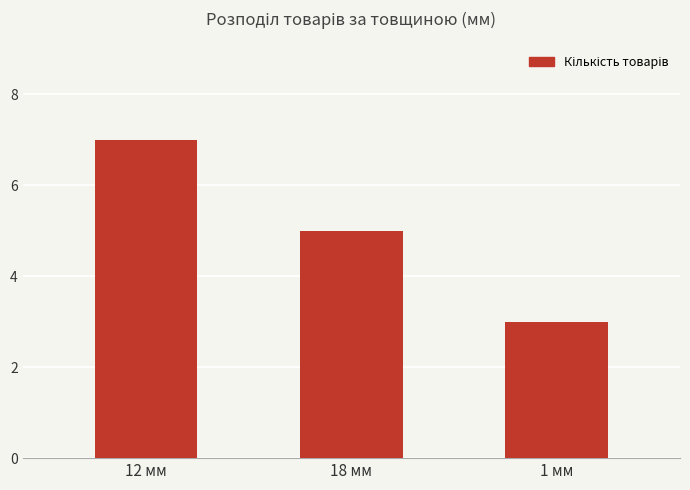

List the labels in order of value, largest first.

12 мм, 18 мм, 1 мм